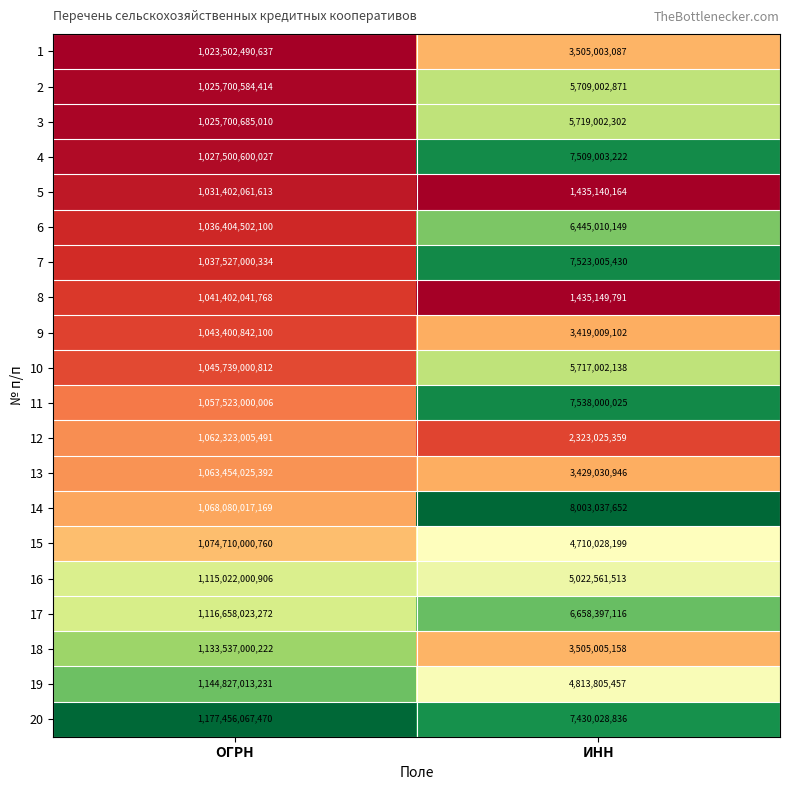

Which label corresponds to the smallest value in the chart?

ИНН